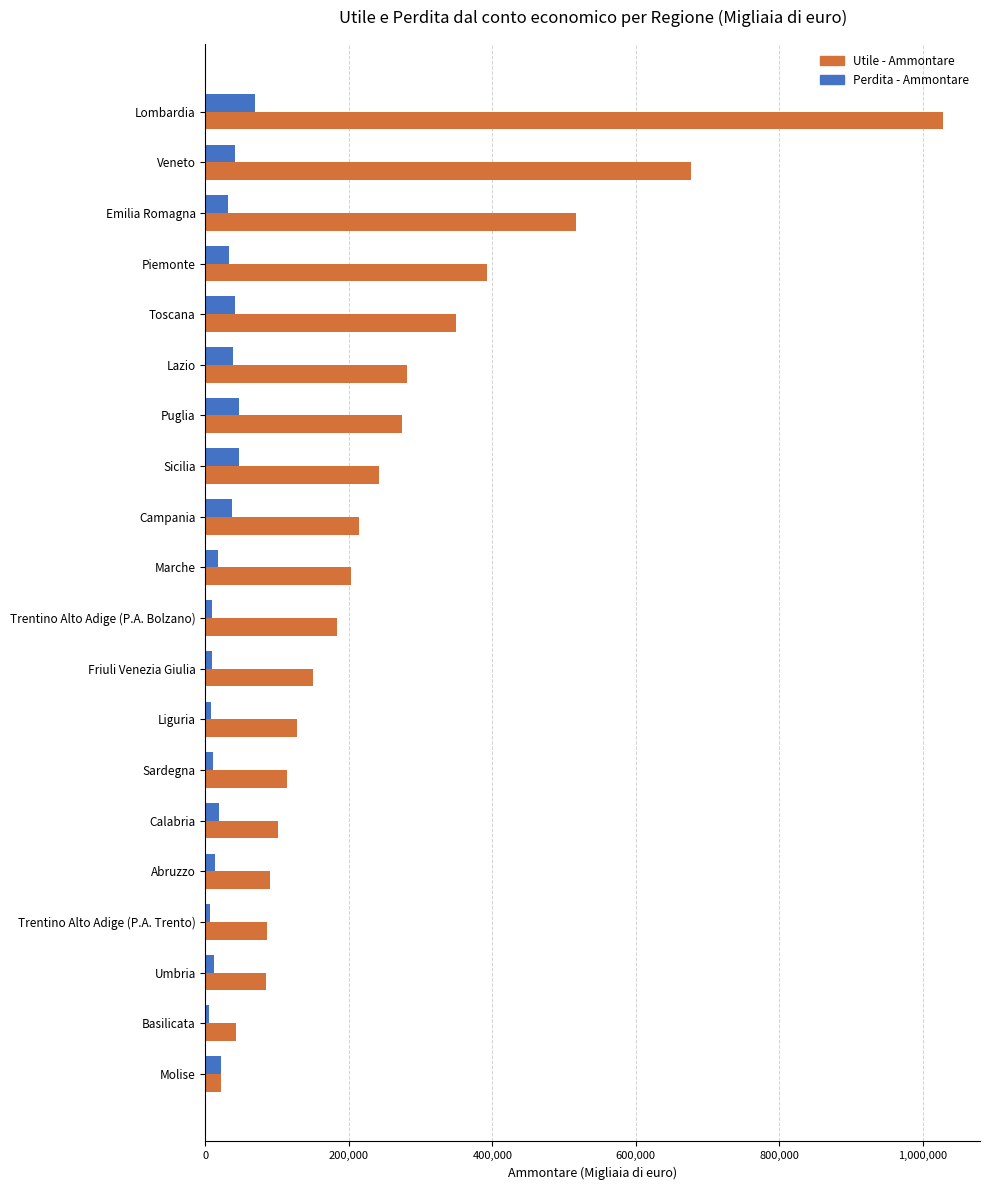

At which label is Utile - Ammontare closest to 525131?

Emilia Romagna